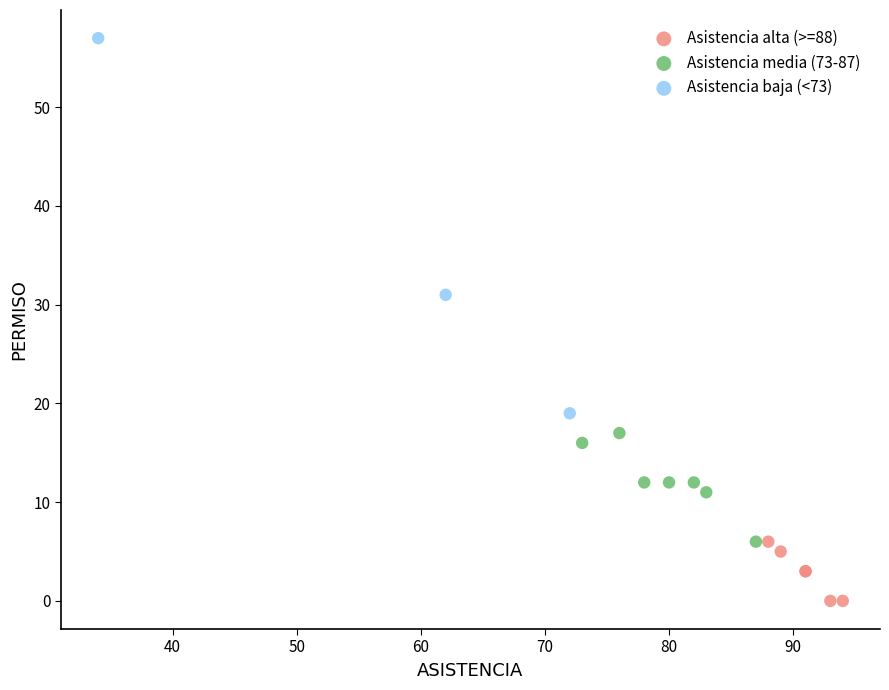

Which series has the largest Y range (max minus min)?

Asistencia baja (<73)